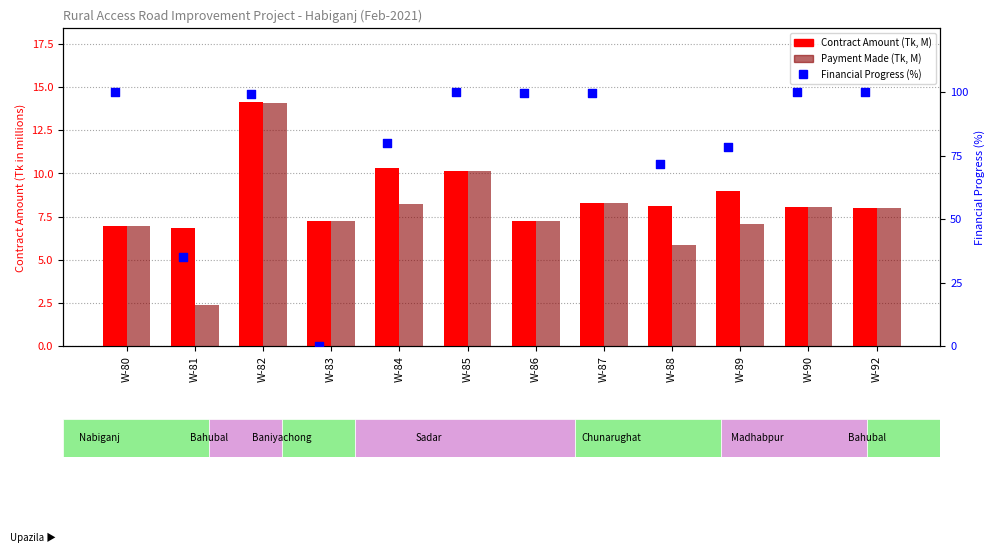

Is the value of Financial Progress (%) at W-89 greater than the value of Payment Made (Tk, M) at W-85?

Yes